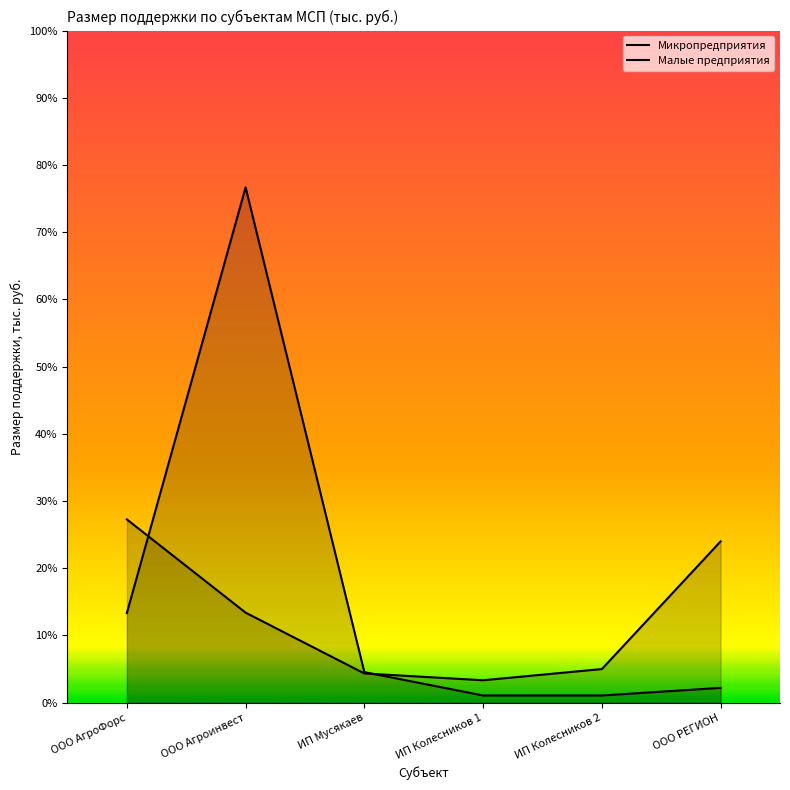

What is the lowest value of the Микропредприятия series?

321.0